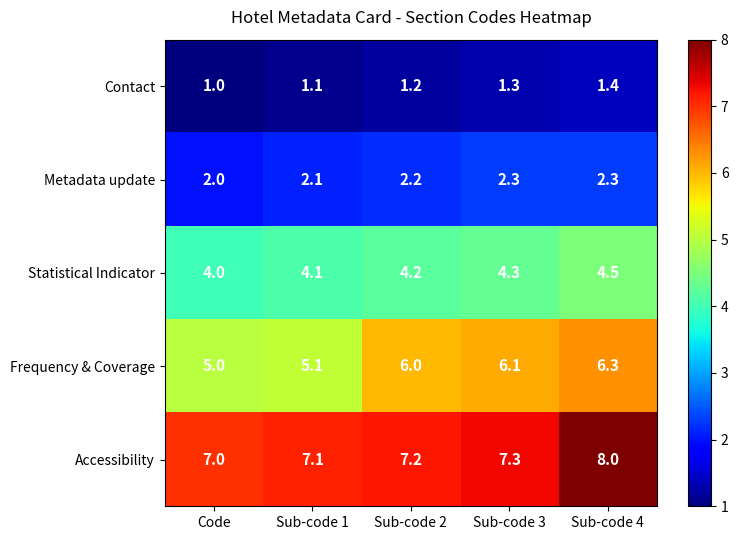

True or false: Accessibility has a value of 7.2 at Sub-code 2.

True